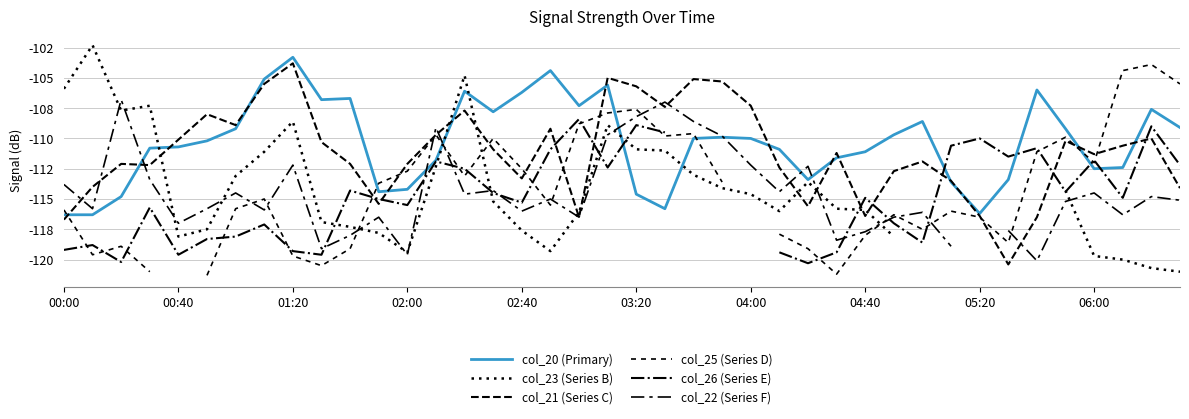

The value of col_26 (Series E) at 37 is -114.9. True or false?

True